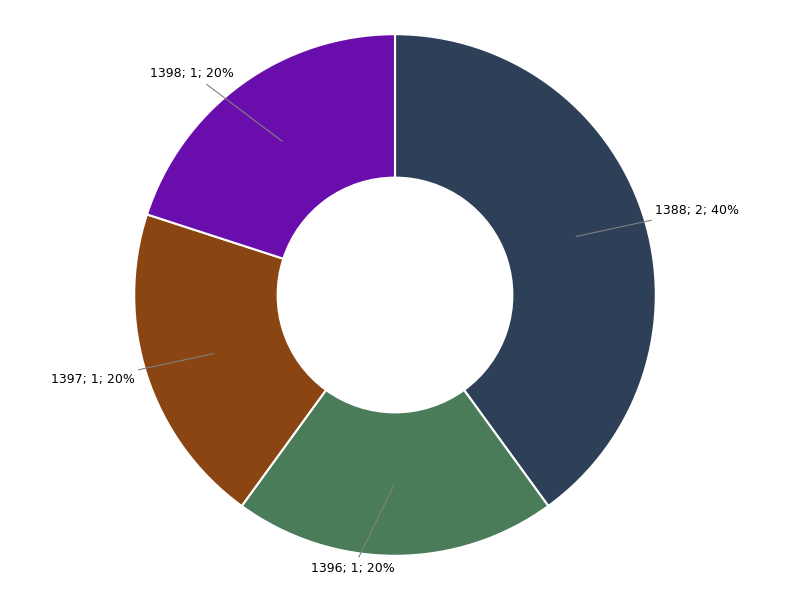

To the nearest percent, what is the average slice percentage?

25%